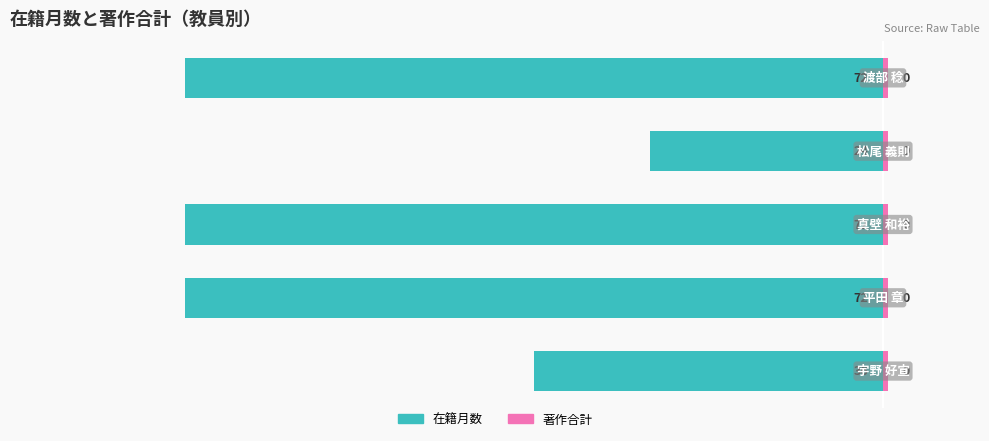

What is the average value of the 著作合計 series?

0.6